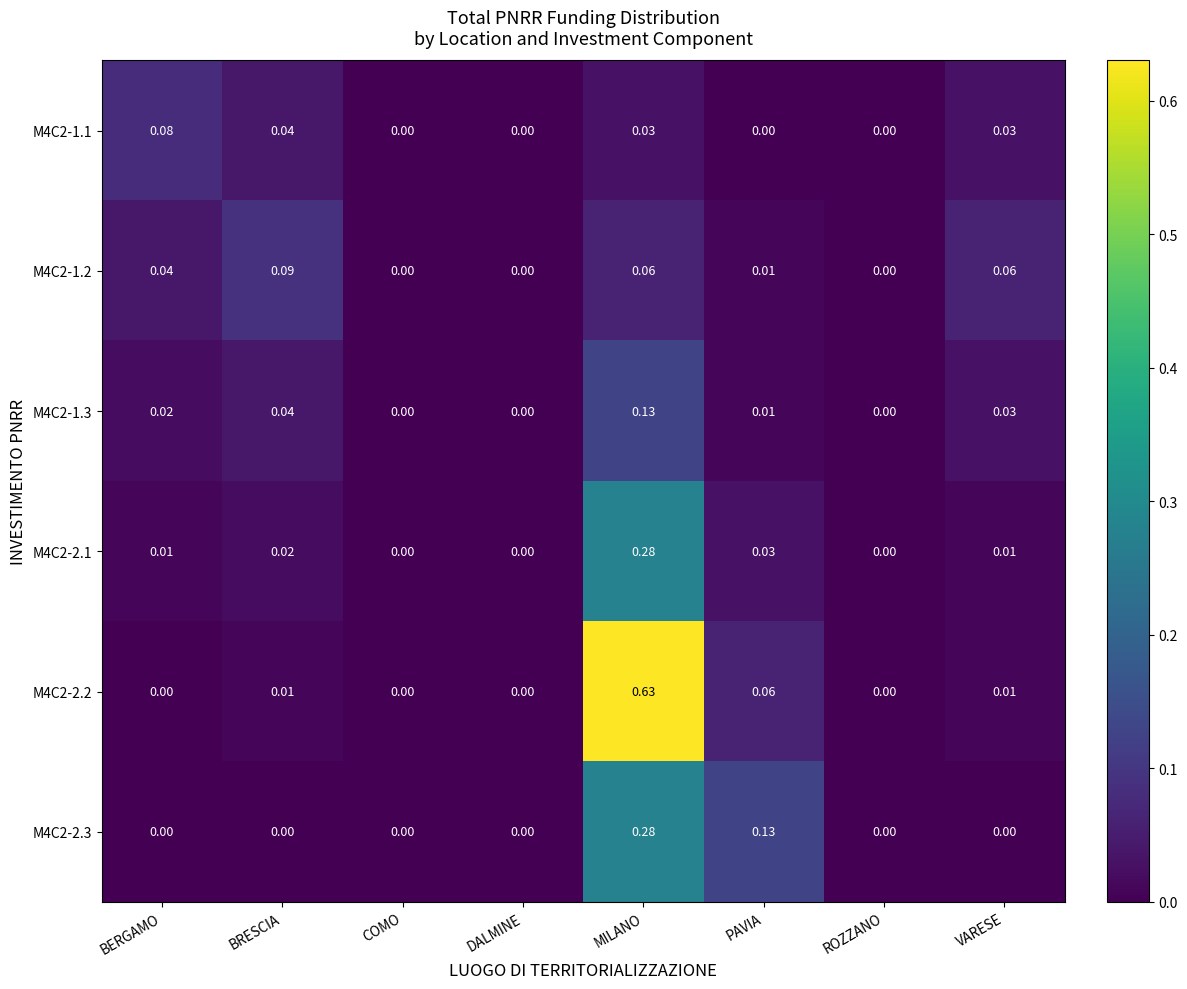

Is the value of M4C2-1.1 at MILANO greater than the value of M4C2-2.2 at DALMINE?

Yes